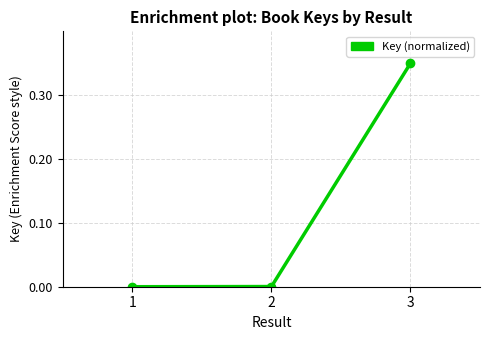

Which label corresponds to the largest value in the chart?

3